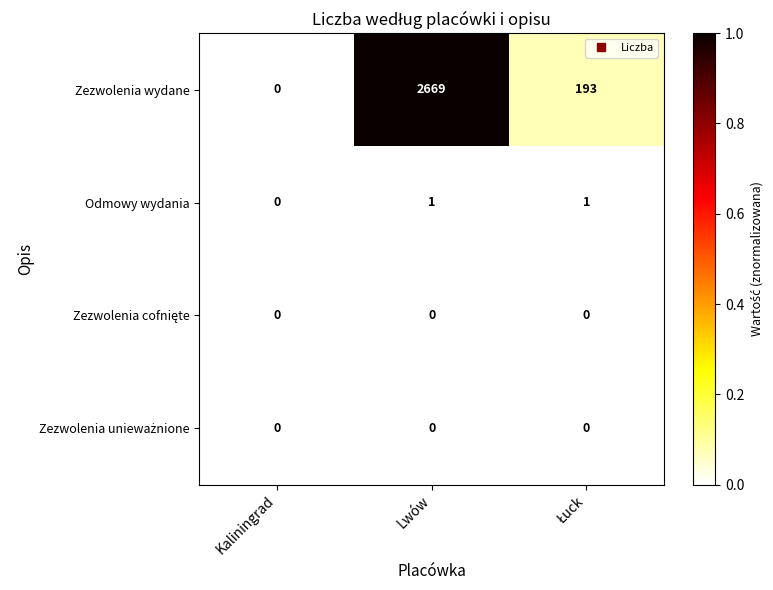

How many series are shown in this chart?

4